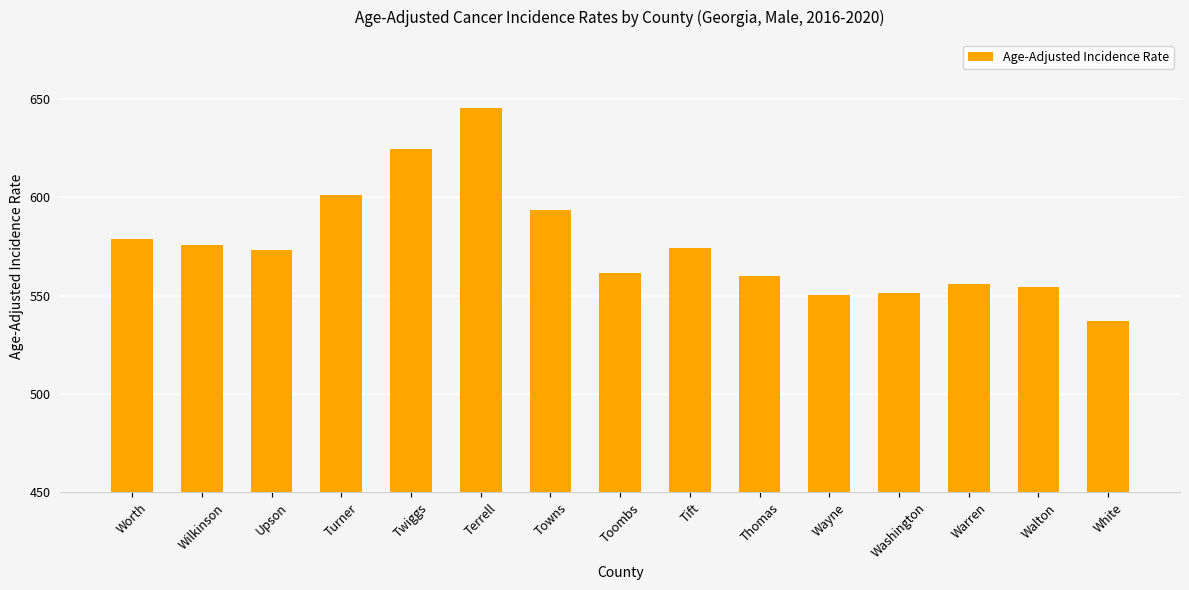

The value at Walton is 554.4. True or false?

True